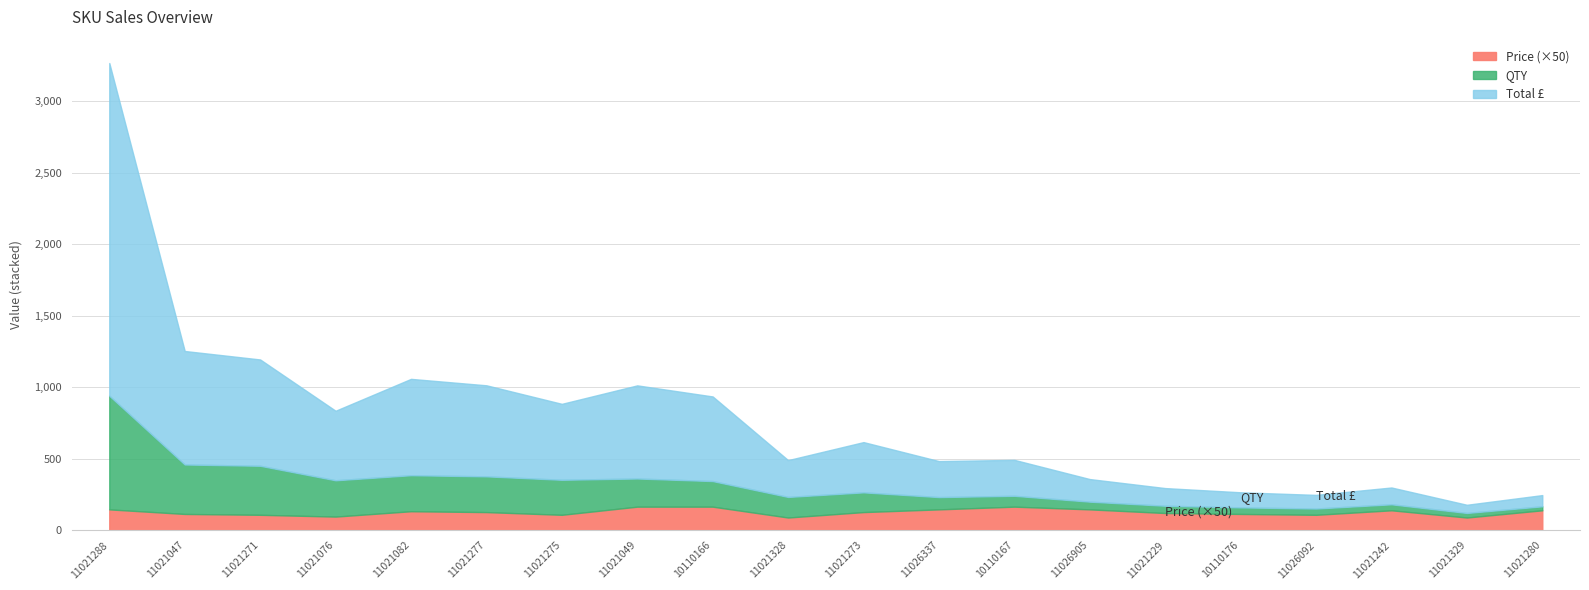

At which category does the chart reach its peak across all series?

11021288